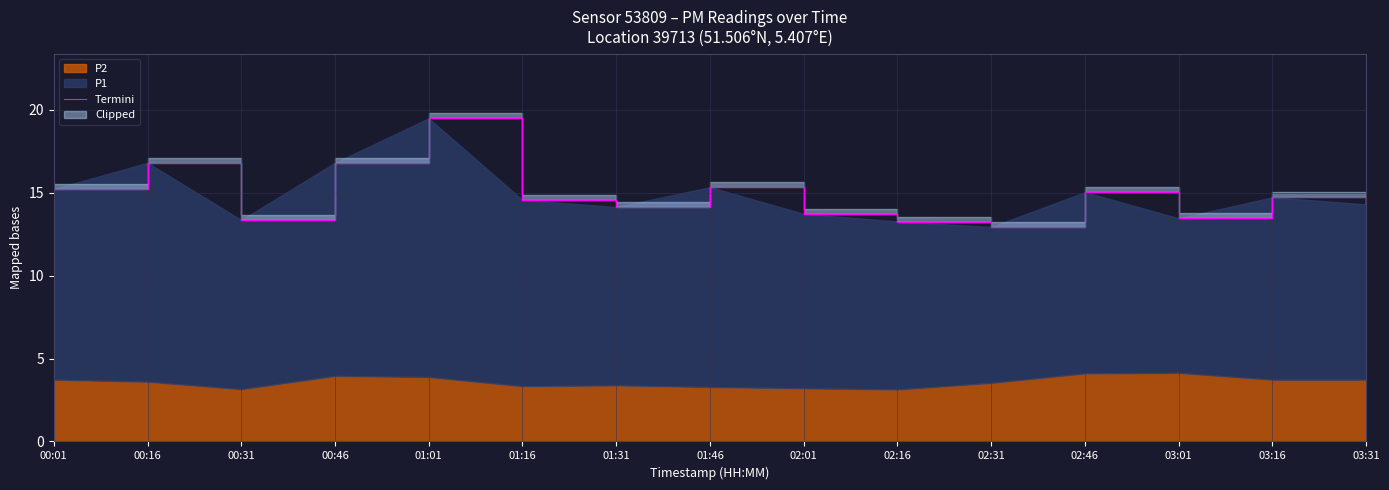

What is the average value?

14.9